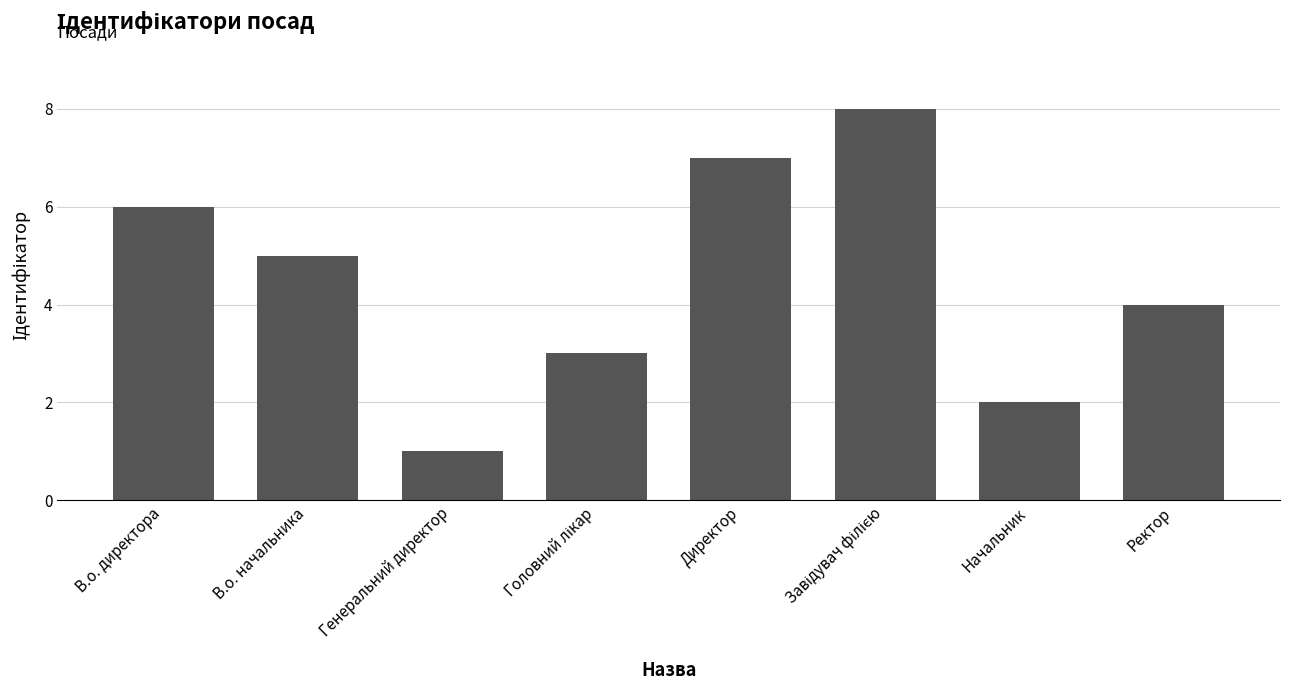

Reading left to right, transcribe all the data shown in this chart.

6	5	1	3	7	8	2	4